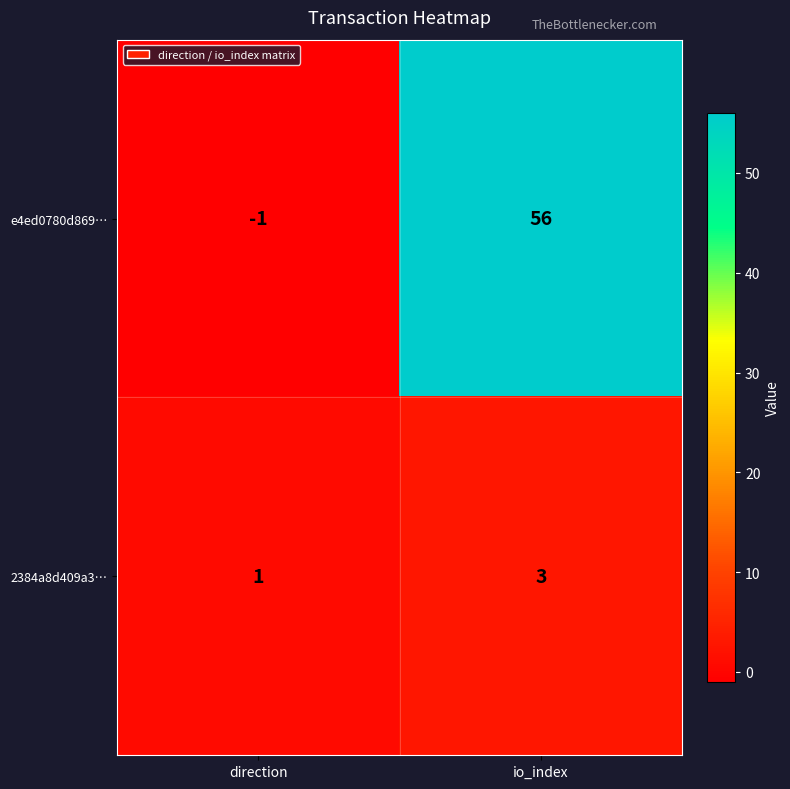

At which category does the chart reach its peak across all series?

io_index